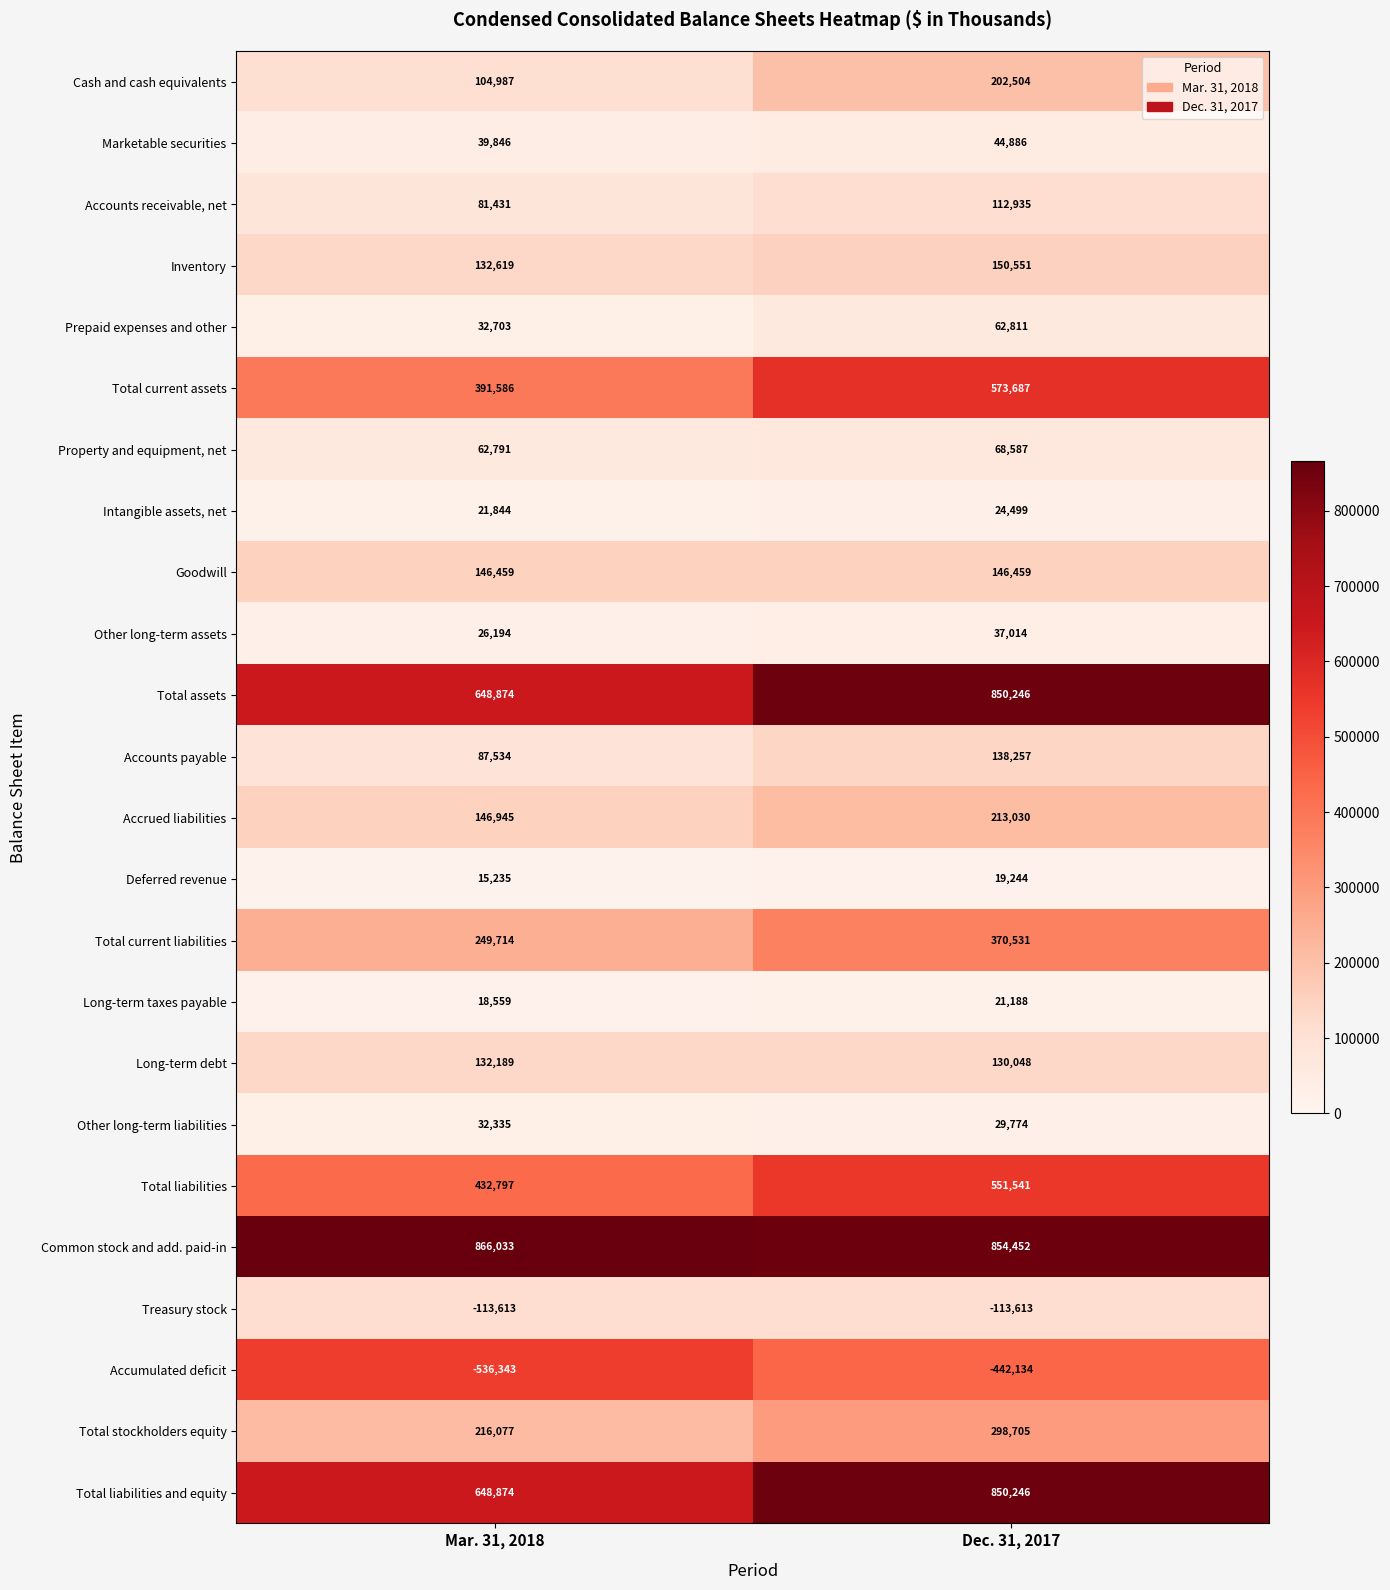

Is the value of Total liabilities at Mar. 31, 2018 greater than the value of Cash and cash equivalents at Mar. 31, 2018?

Yes